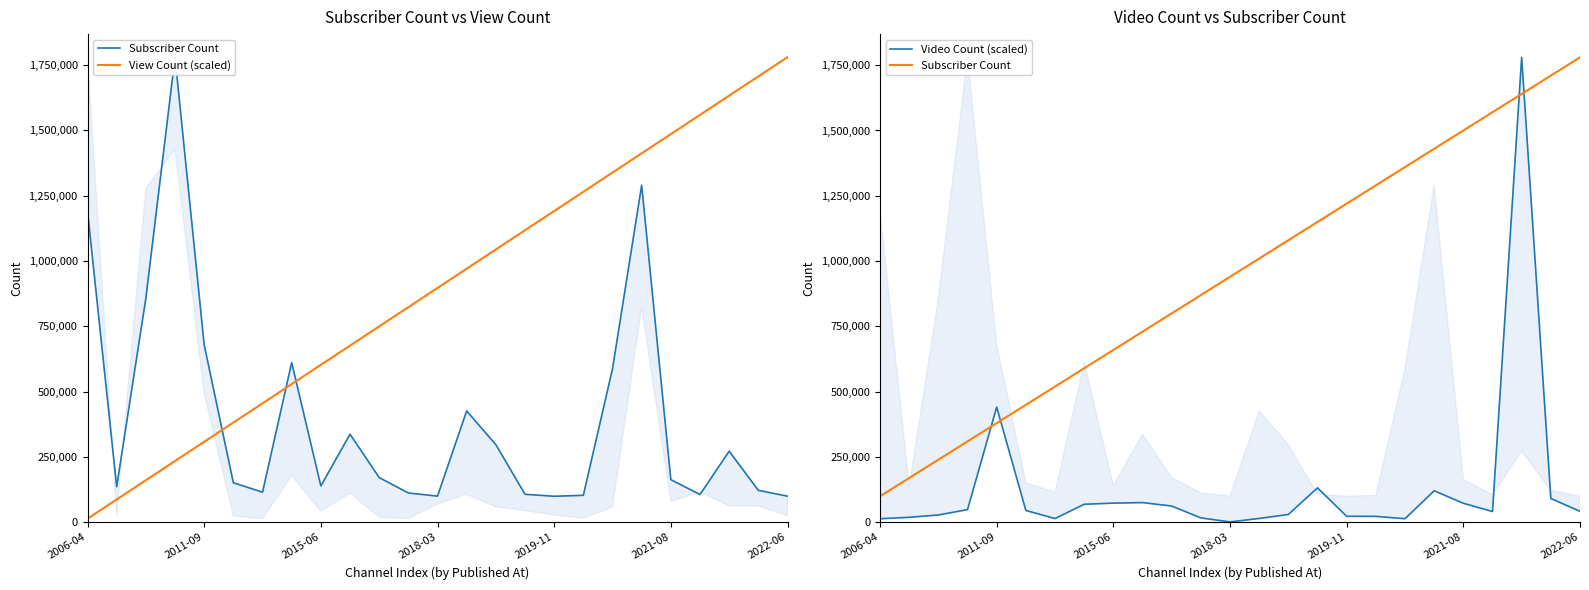

What is the maximum value for View Count (scaled)?

1780000.0